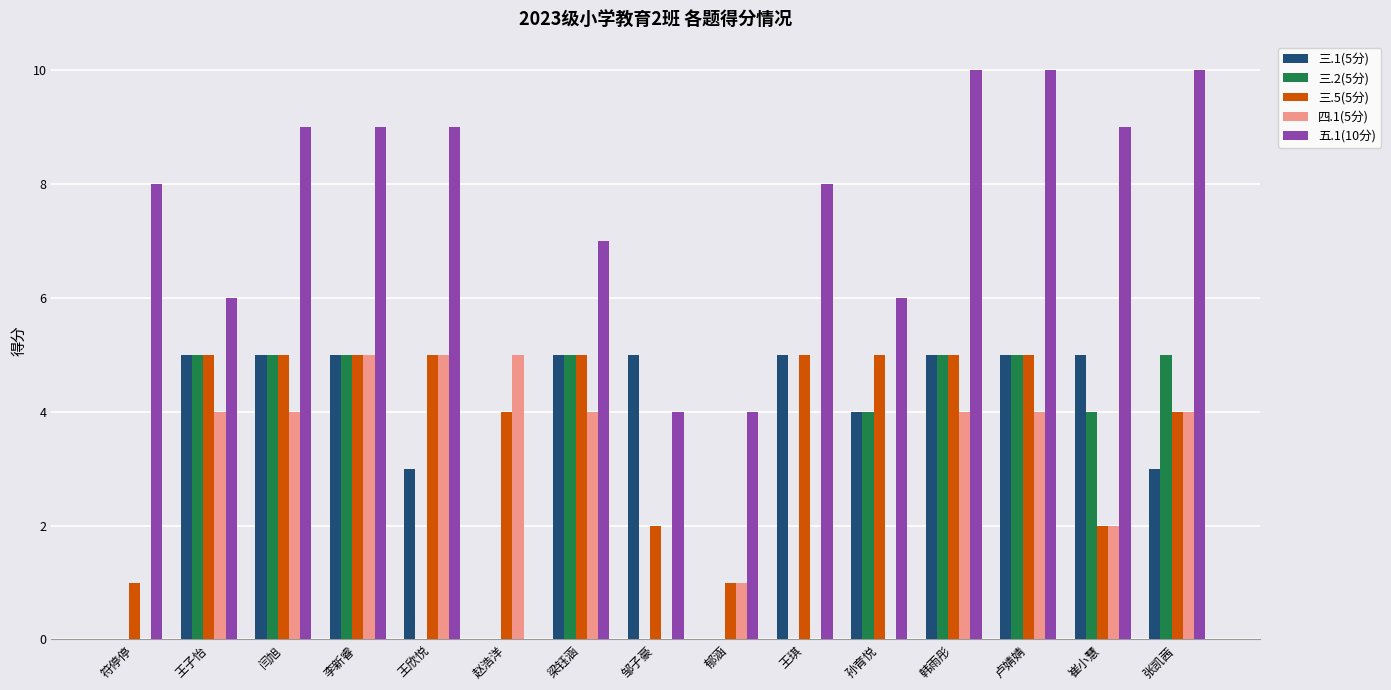

Reading left to right, list all the values displayed in this chart.

三.1(5分): 0	5	5	5	3	0	5	5	0	5	4	5	5	5	3
三.2(5分): 0	5	5	5	0	0	5	0	0	0	4	5	5	4	5
三.5(5分): 1	5	5	5	5	4	5	2	1	5	5	5	5	2	4
四.1(5分): 0	4	4	5	5	5	4	0	1	0	0	4	4	2	4
五.1(10分): 8	6	9	9	9	0	7	4	4	8	6	10	10	9	10